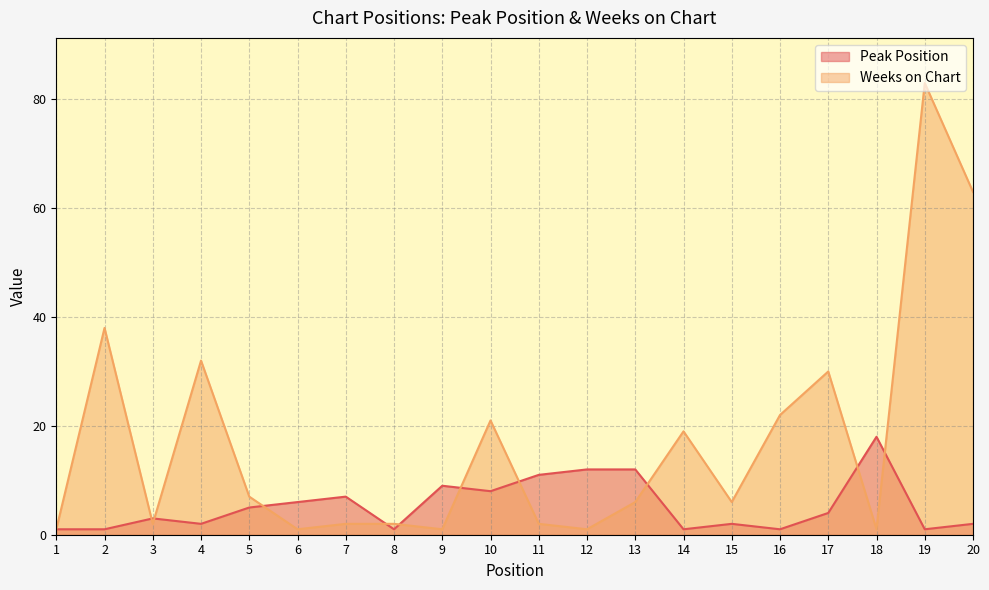

True or false: Weeks on Chart has more than 0 points higher than both neighbors.

True